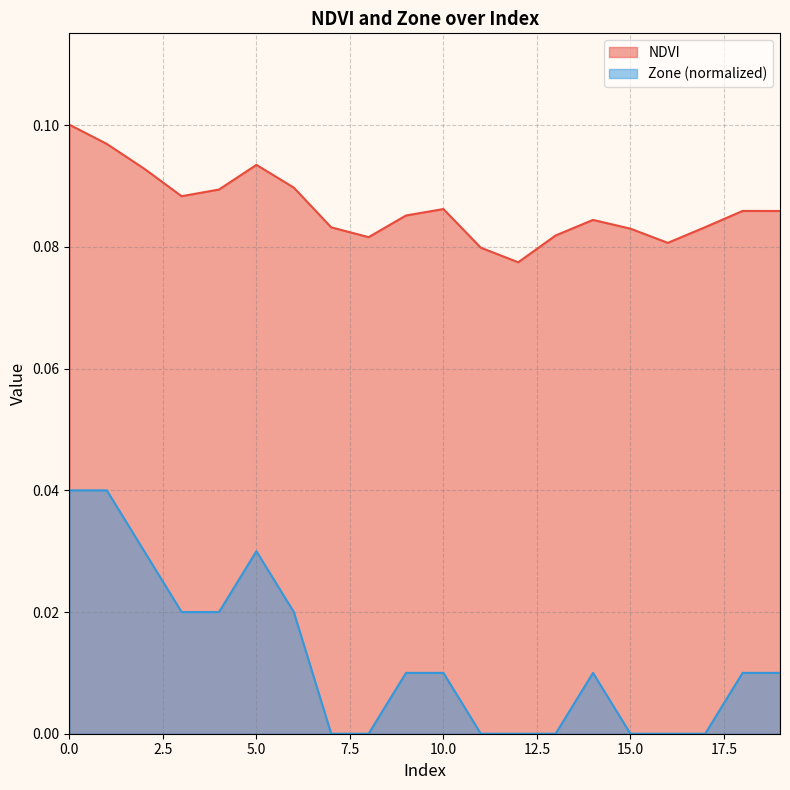

What is the total value across all series at 4?

0.1